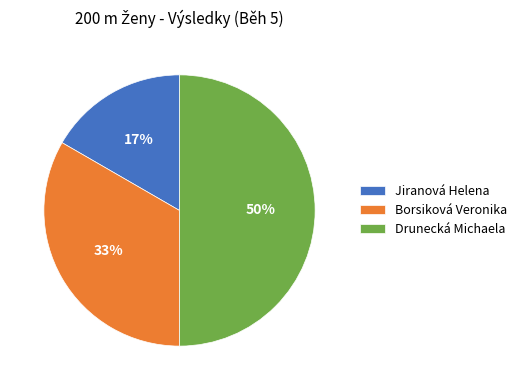

Rank the categories by value from highest to lowest.

Drunecká Michaela, Borsiková Veronika, Jiranová Helena